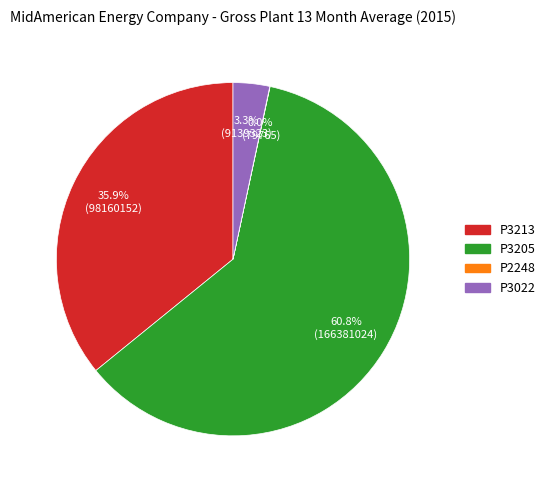

The P3213 slice represents 36% of the pie. True or false?

True